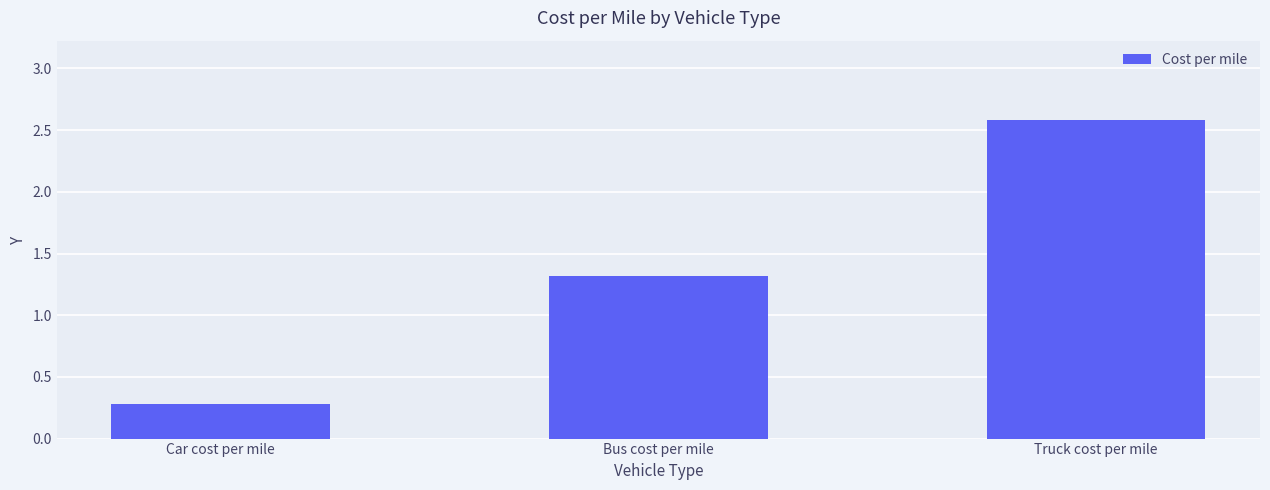

List the labels in order of value, largest first.

Truck cost per mile, Bus cost per mile, Car cost per mile